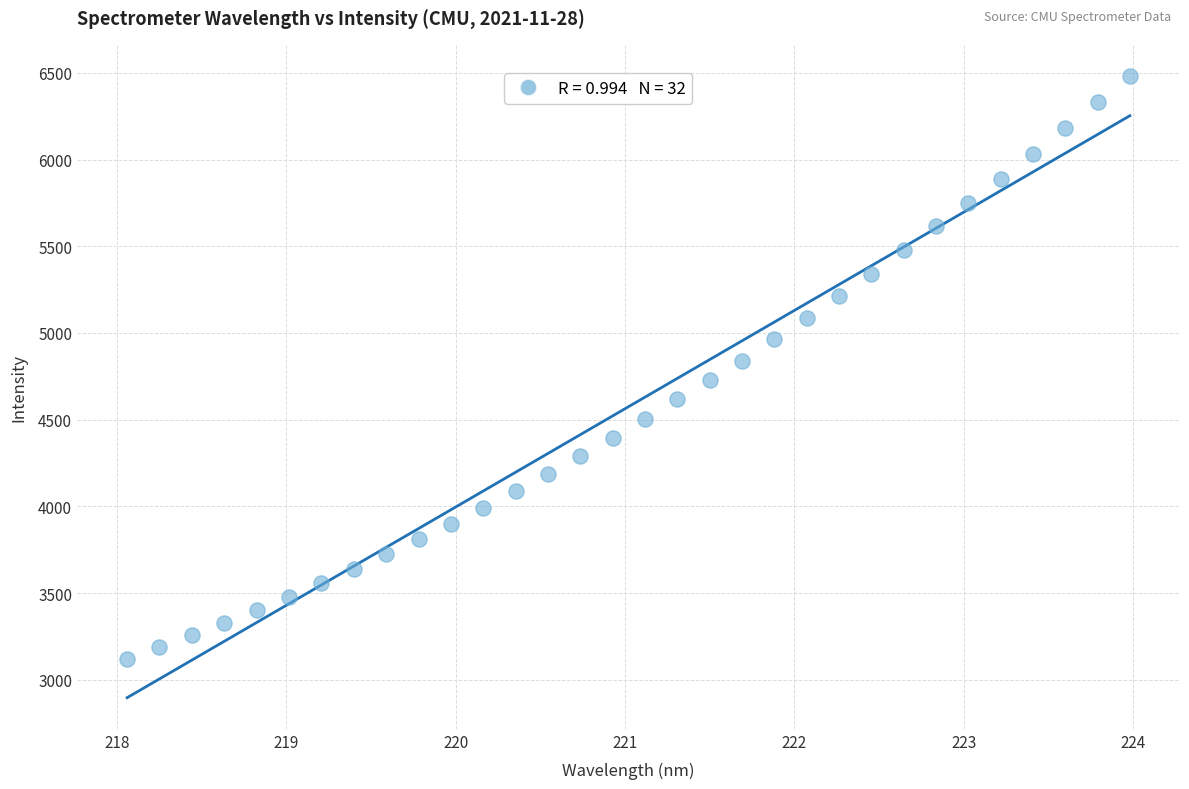

What is the range of Y values (max minus min)?

3364.0